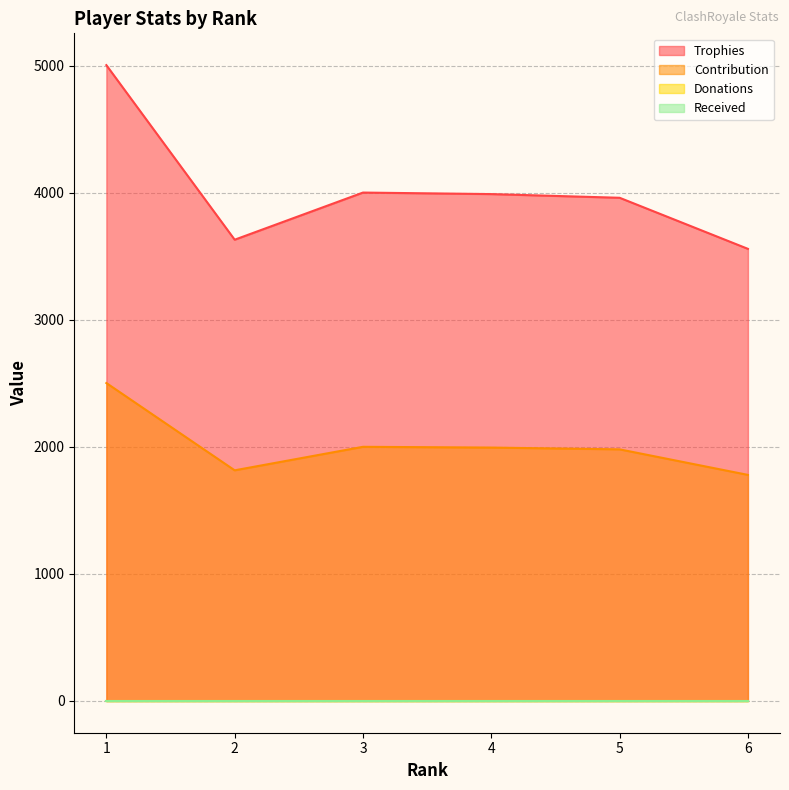

The Trophies series shows 4001 at 3. True or false?

True